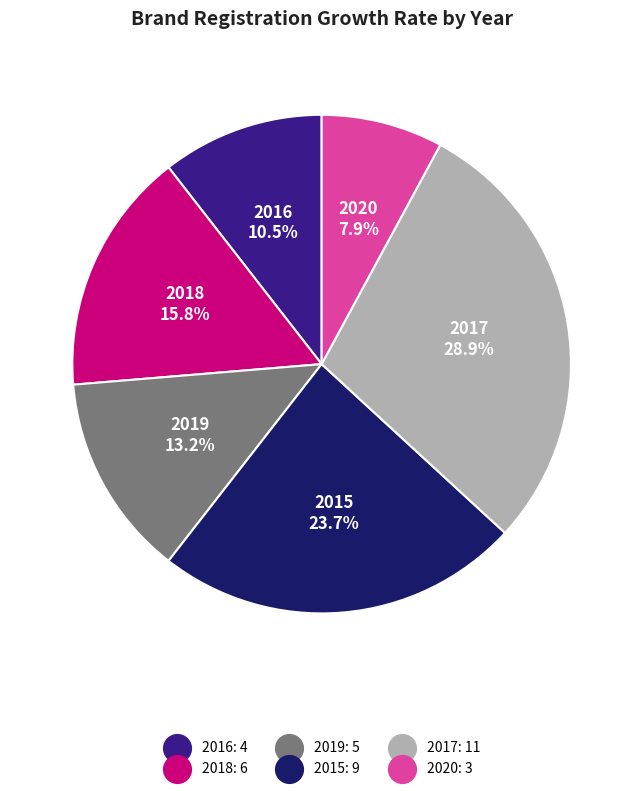

What is the total percentage of 2015 and 2017?

52.6%